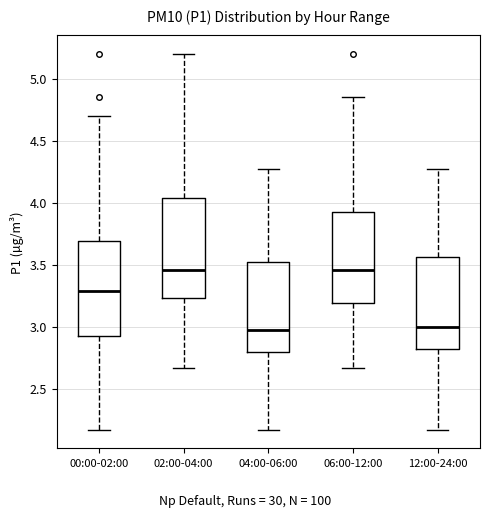

Where does the lower whisker of the box for 06:00-12:00 end on the y-axis? The values are not printed on the chart, so give them approximately, as read against the axis.

2.65